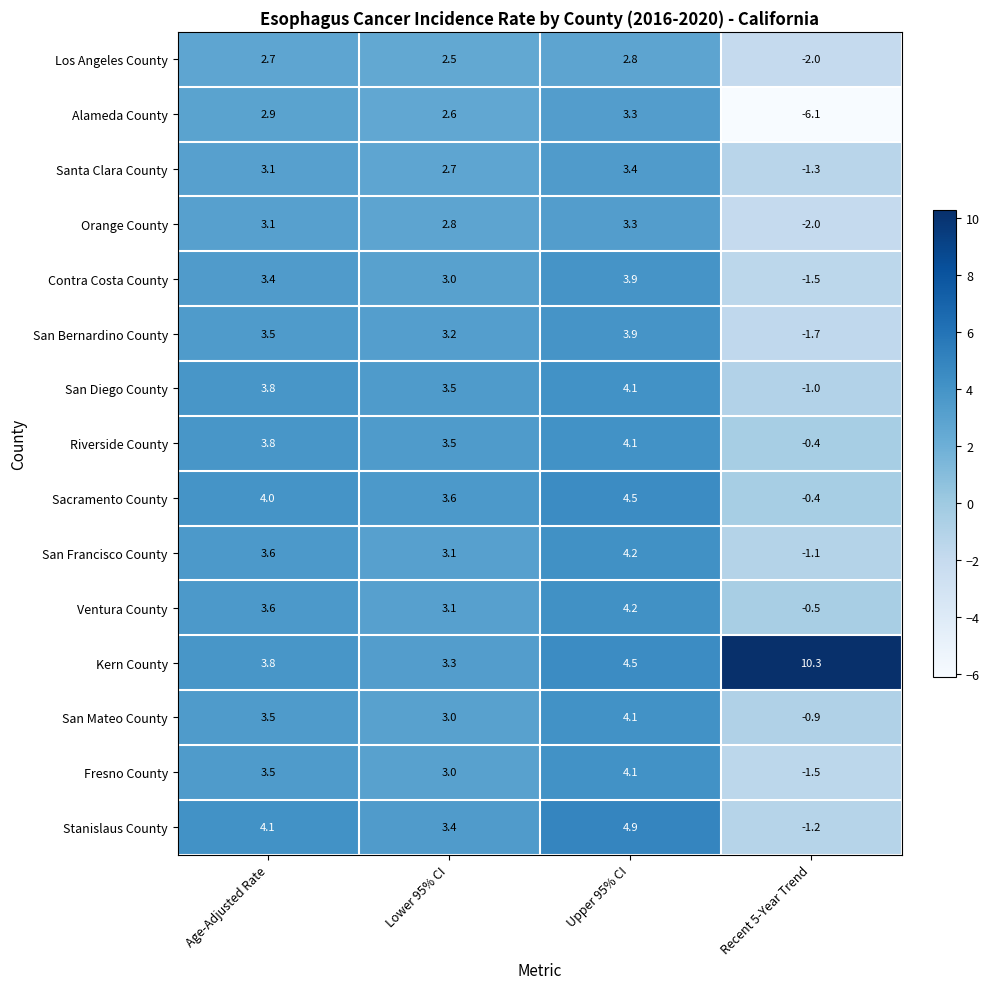

Is the value of Kern County at Upper 95% CI greater than the value of San Bernardino County at Upper 95% CI?

Yes